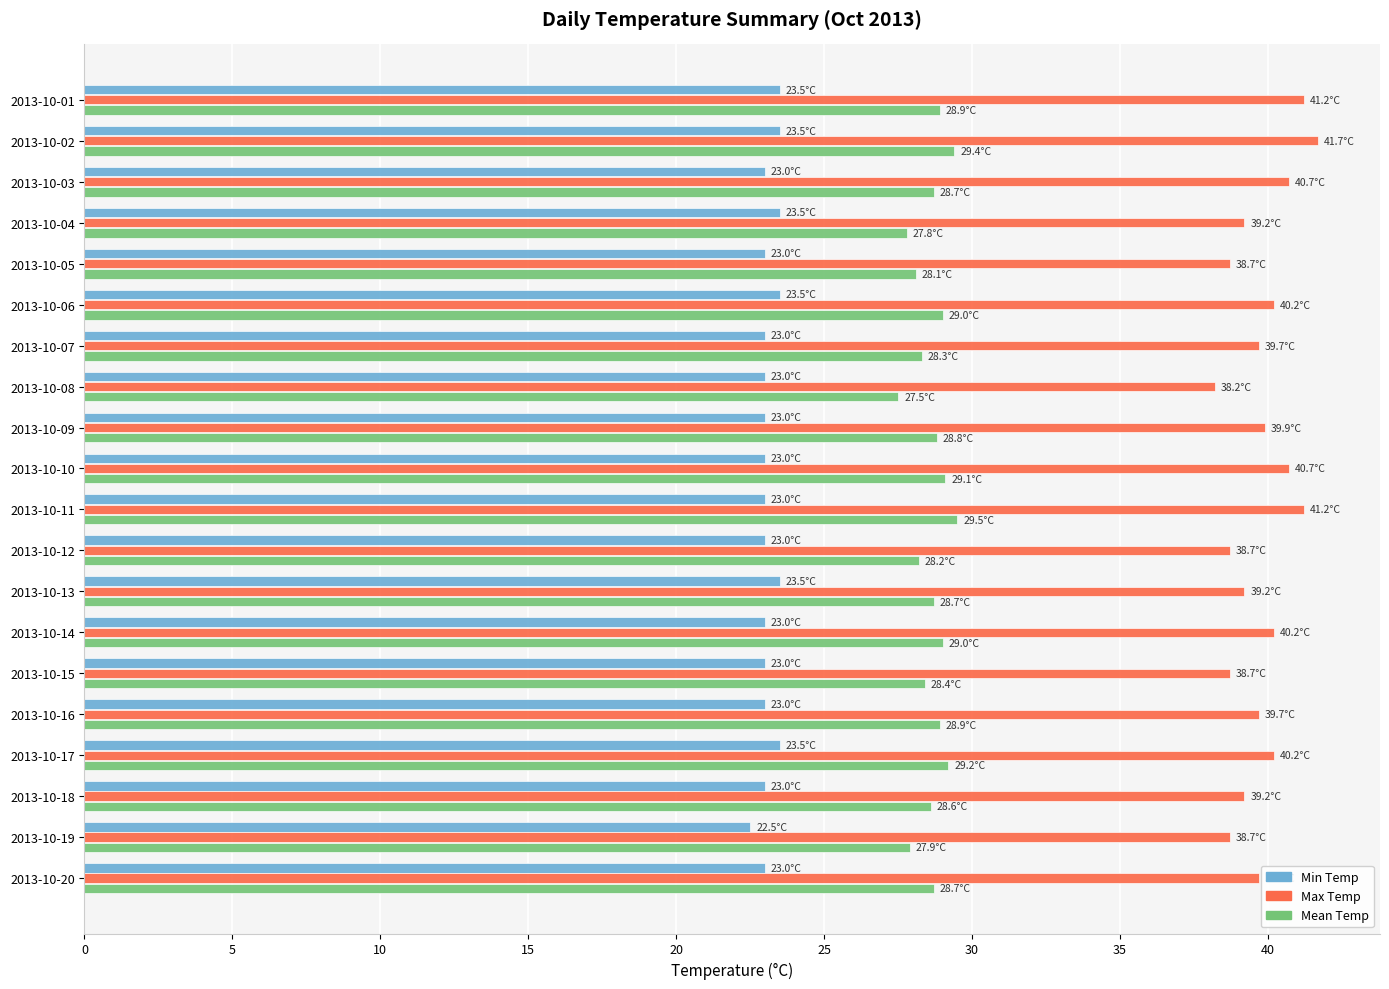

True or false: Mean Temp has a value of 28.4 at 2013-10-15.

True